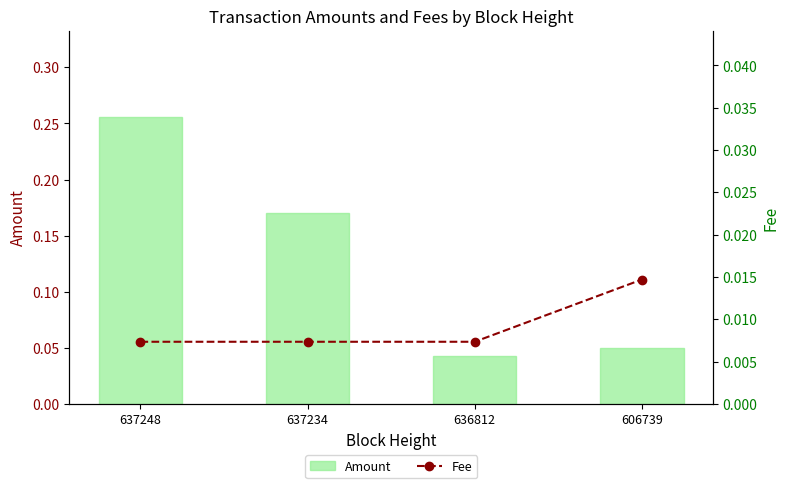

Reading left to right, what are all the values shown in this chart?

Amount: 0.3	0.2	0.0	0.1
Fee: 0.0	0.0	0.0	0.0